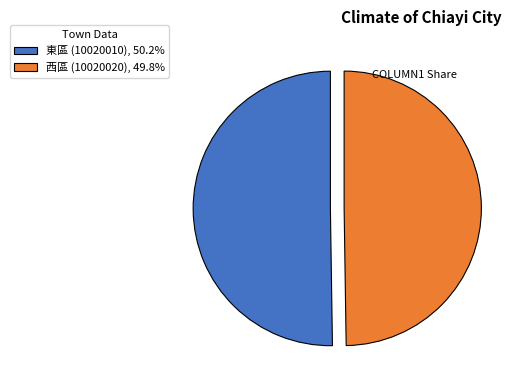

What is the ratio of the value at 西區 (10020020), 49.8% to the value at 東區 (10020010), 50.2%?

1.0